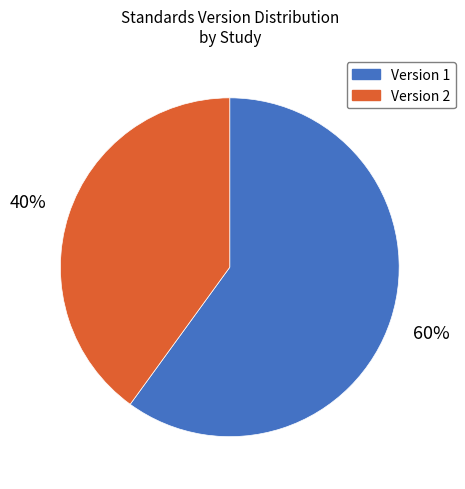

Rank the categories by value from highest to lowest.

Version 1, Version 2